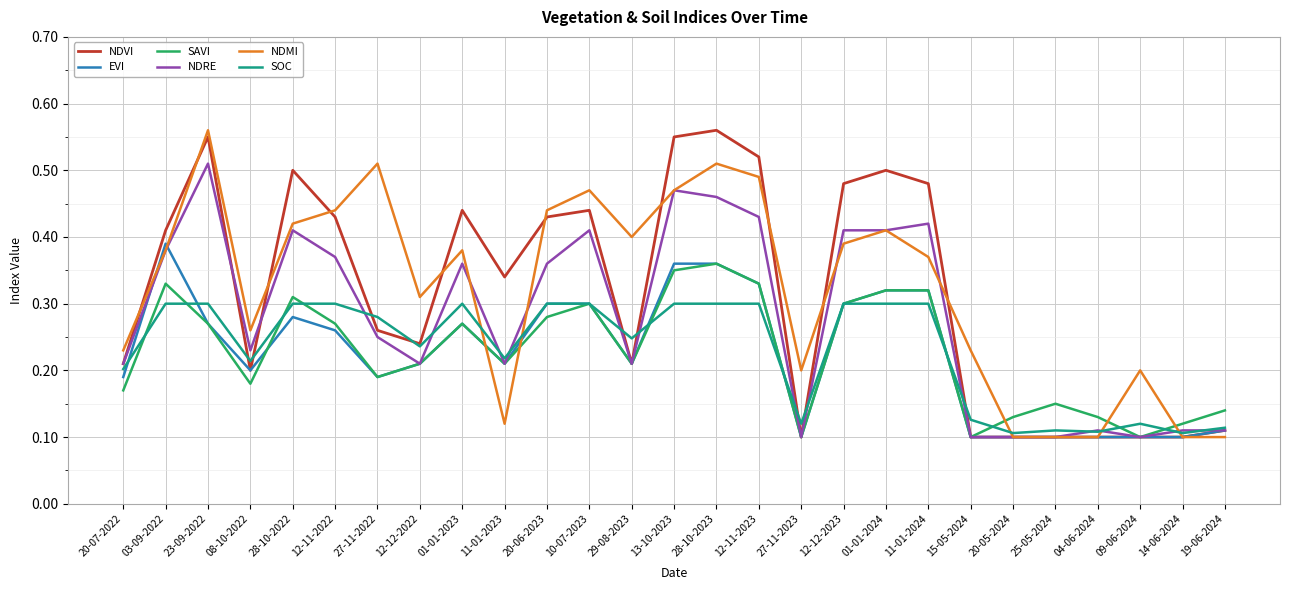

The value of EVI at 01-01-2023 is 0.2. True or false?

False